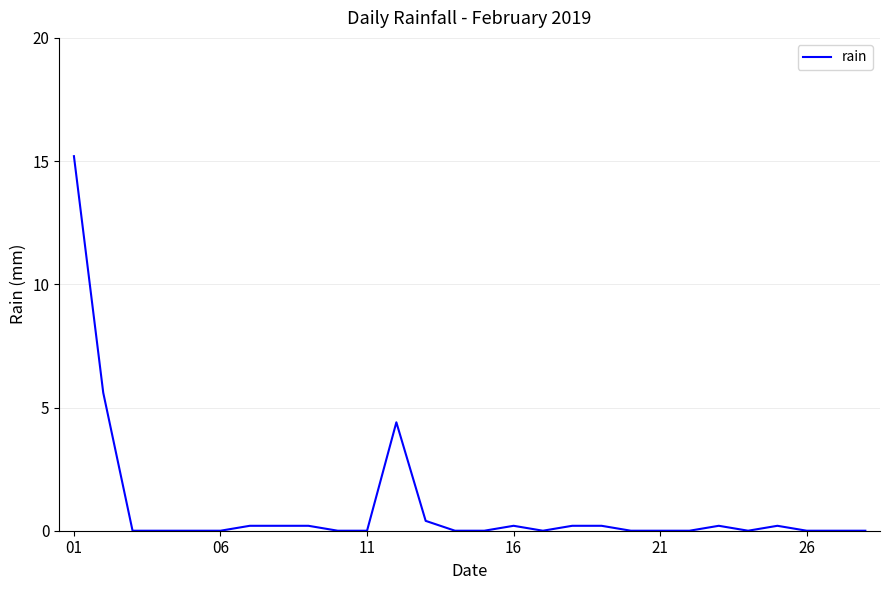

How many lines are shown in the chart?

1